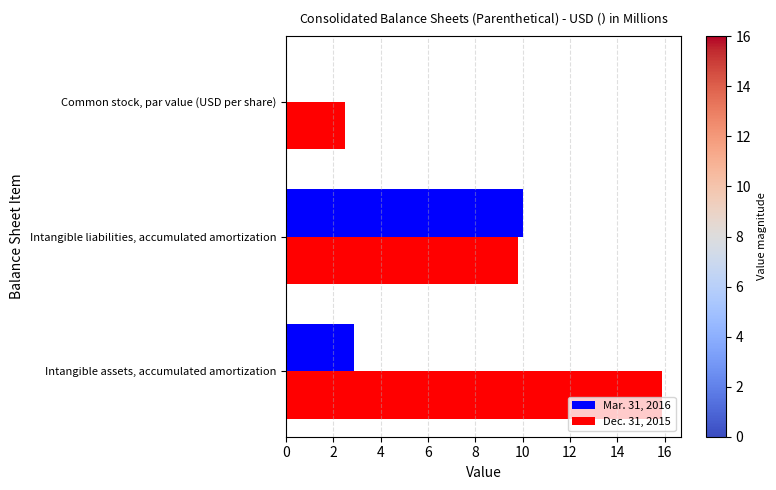

Which series has the largest total across all categories?

Dec. 31, 2015